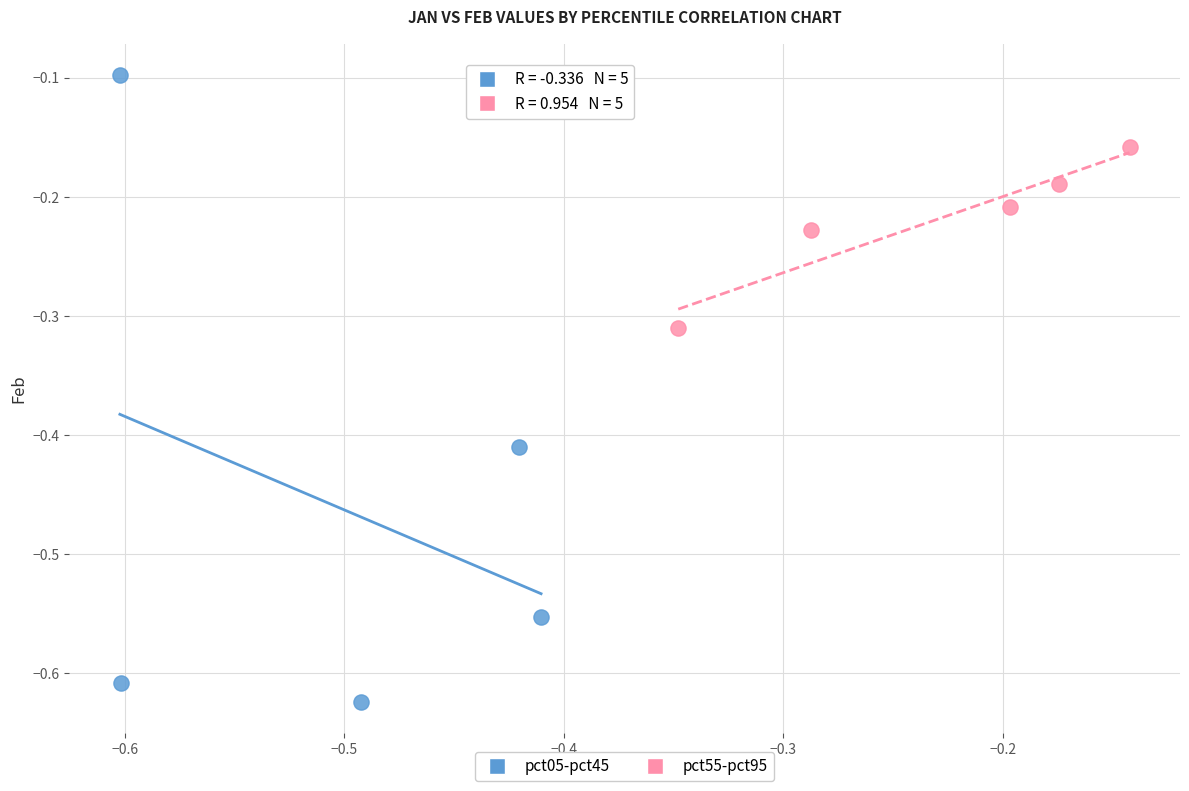

What are all the series names shown in the legend?

pct05-pct45, pct55-pct95